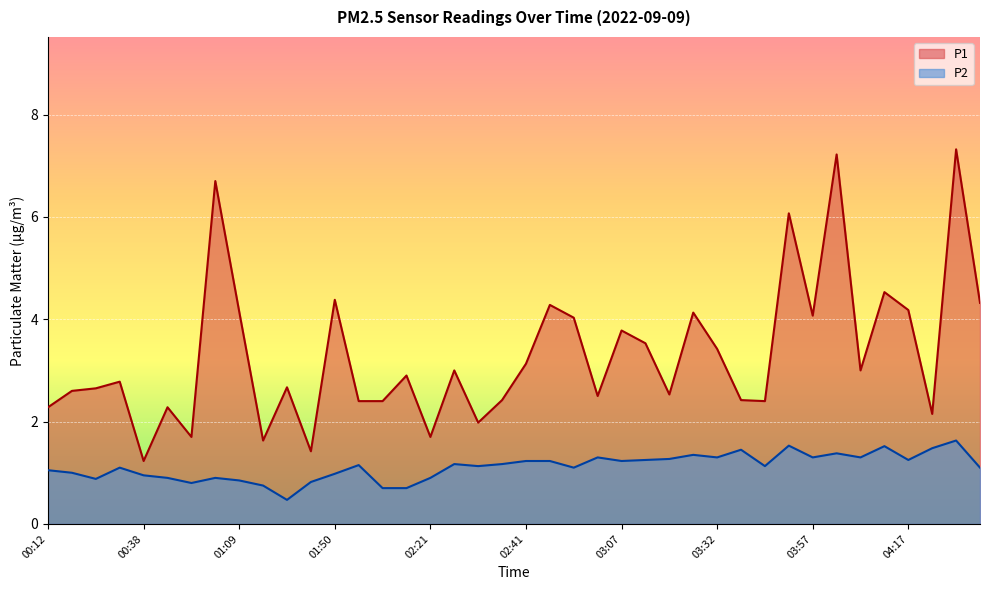

Reading left to right, extract all data points from this chart.

P1: 2.3	2.6	2.6	2.8	1.2	2.3	1.7	6.7	4.2	1.6	2.7	1.4	4.4	2.4	2.4	2.9	1.7	3.0	2.0	2.4	3.1	4.3	4.0	2.5	3.8	3.5	2.5	4.1	3.4	2.4	2.4	6.1	4.1	7.2	3.0	4.5	4.2	2.1	7.3	4.3
P2: 1.1	1.0	0.9	1.1	0.9	0.9	0.8	0.9	0.8	0.8	0.5	0.8	1.0	1.1	0.7	0.7	0.9	1.2	1.1	1.2	1.2	1.2	1.1	1.3	1.2	1.2	1.3	1.4	1.3	1.4	1.1	1.5	1.3	1.4	1.3	1.5	1.2	1.5	1.6	1.1